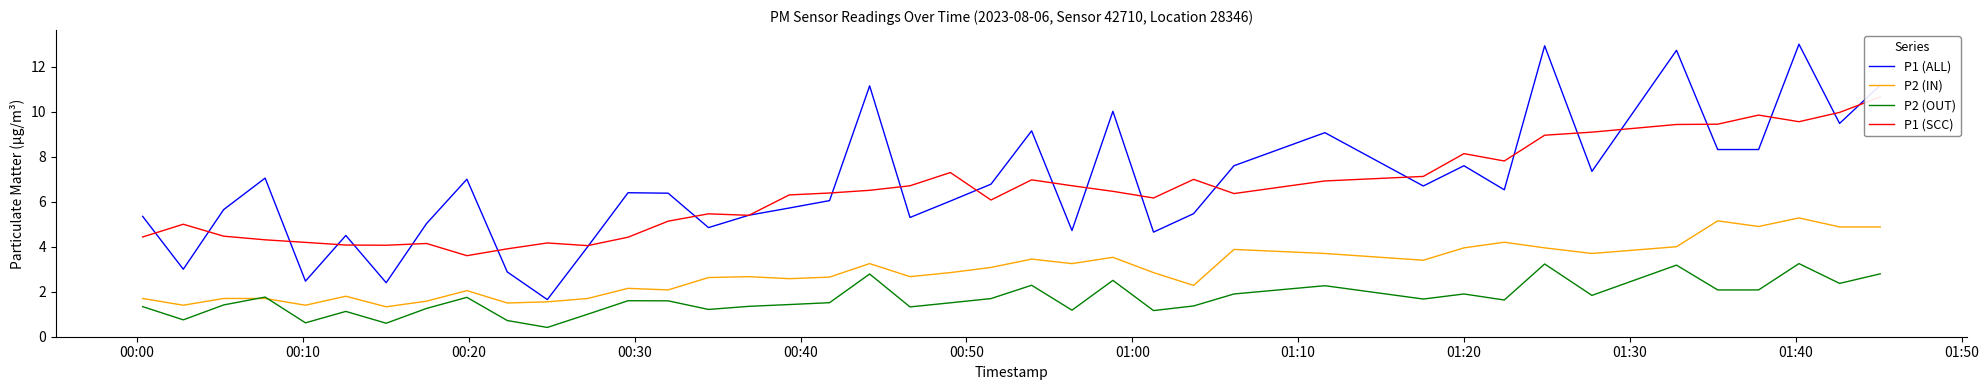

True or false: P2 (OUT) and P1 (ALL) intersect in this chart.

False